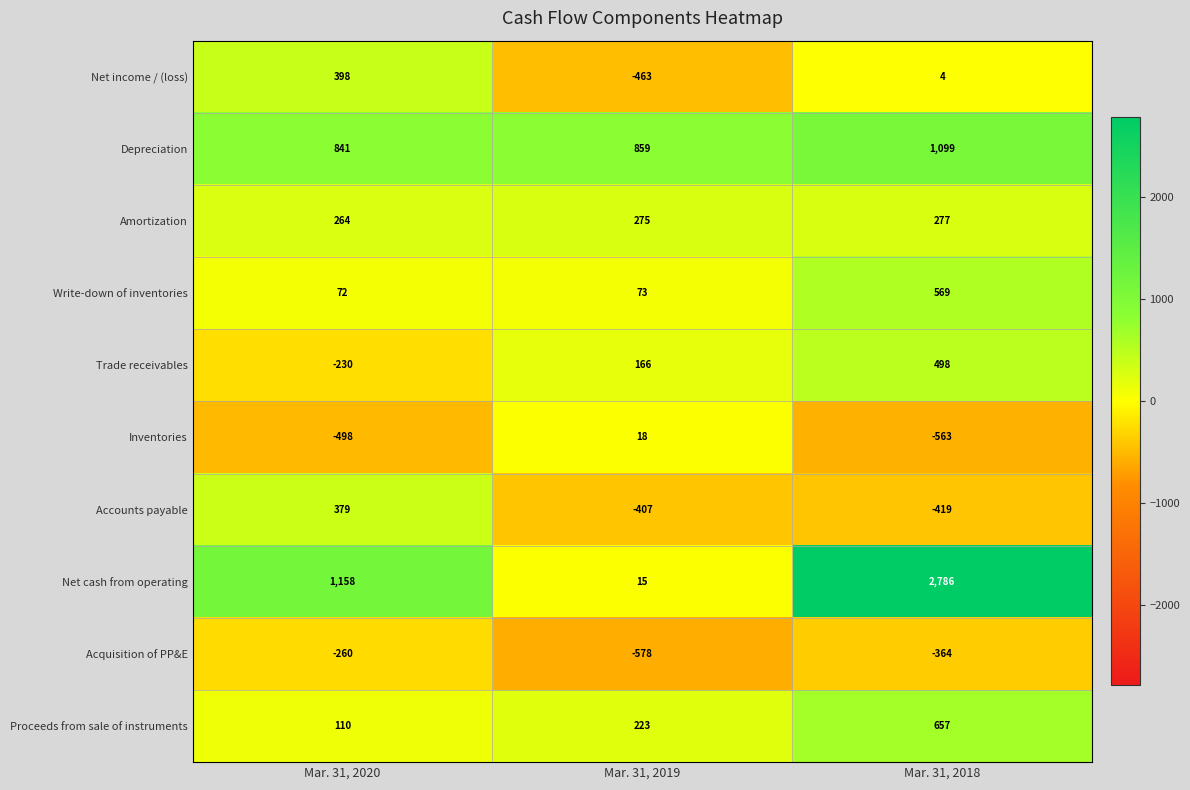

At which category is the sum across all series the highest?

Mar. 31, 2018